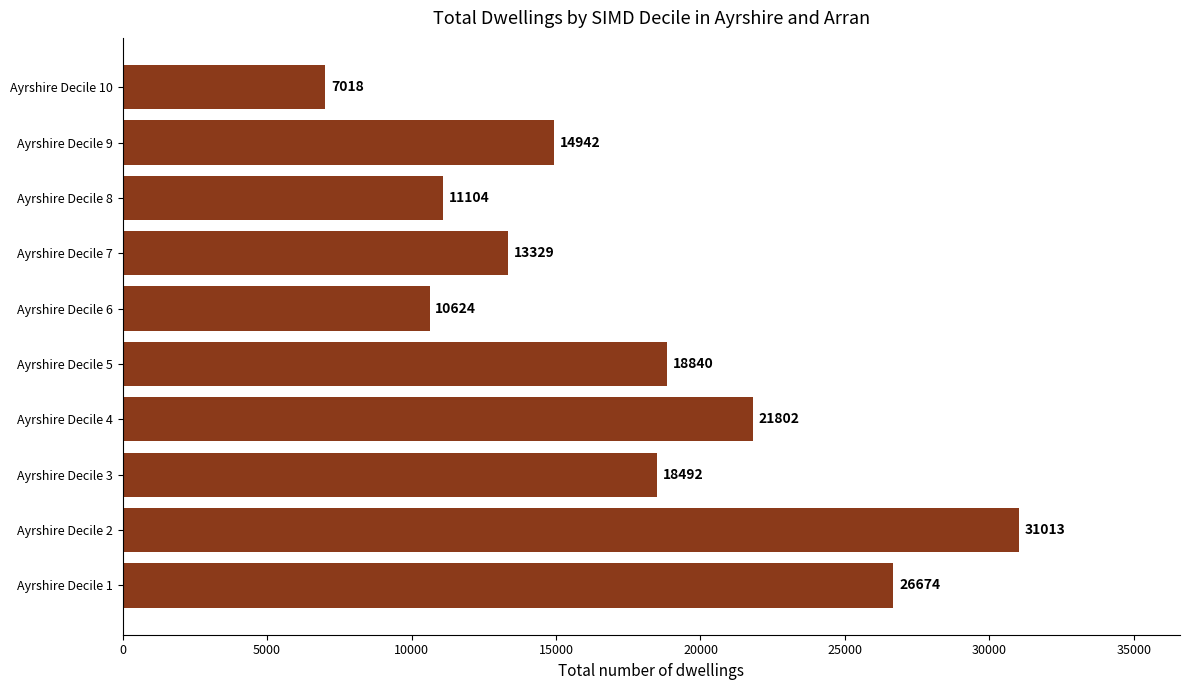

The value at Ayrshire Decile 6 is 10624. True or false?

True